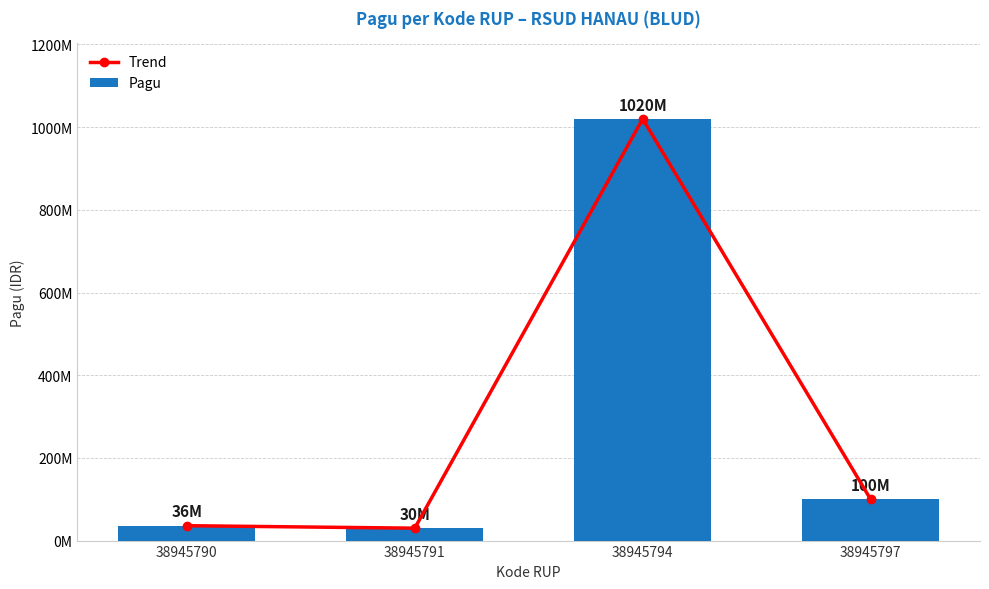

Reading left to right, transcribe all the data shown in this chart.

Trend: 38945790=36000000	38945791=30000000	38945794=1020000000	38945797=100000000
Pagu: 38945790=36000000	38945791=30000000	38945794=1020000000	38945797=100000000